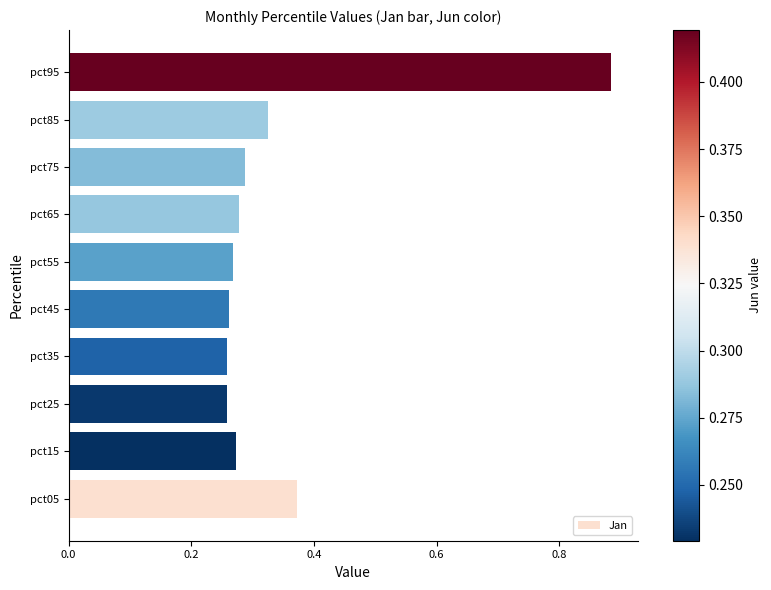

What is the sum of all values?

3.5